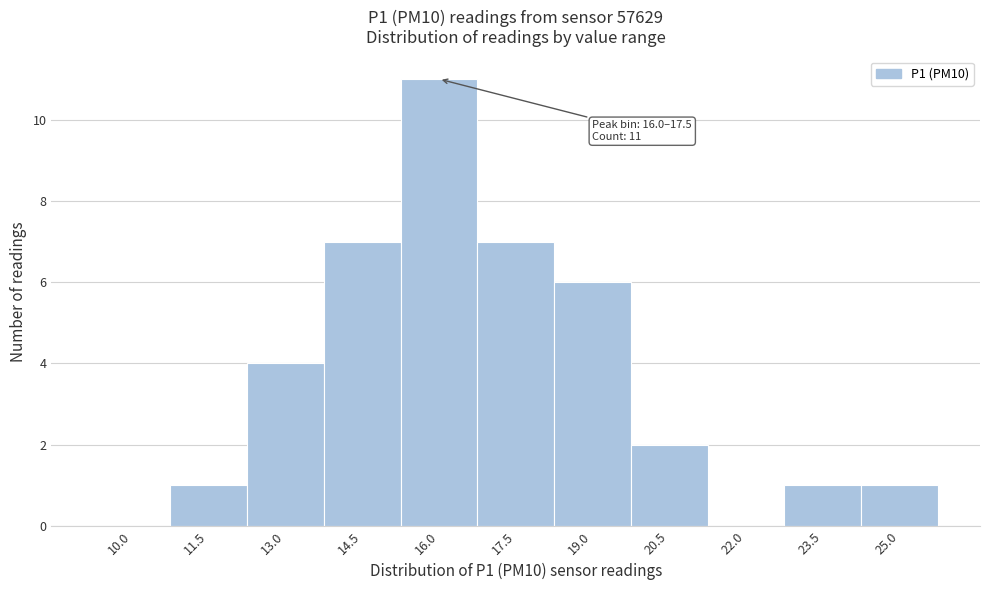

Reading left to right, extract all data points from this chart.

10.0=0	11.5=1	13.0=4	14.5=7	16.0=11	17.5=7	19.0=6	20.5=2	22.0=0	23.5=1	25.0=1